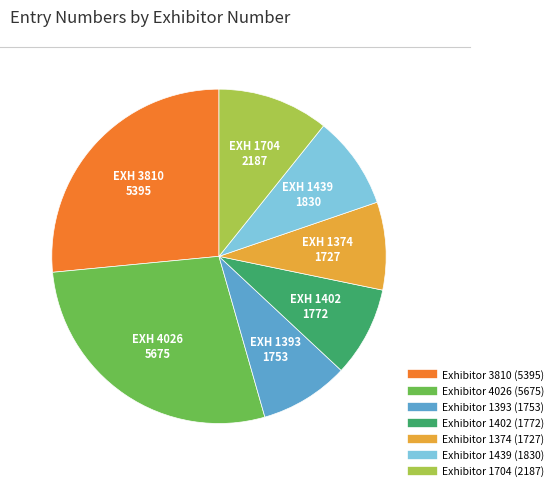

Does any single category account for the majority?

No